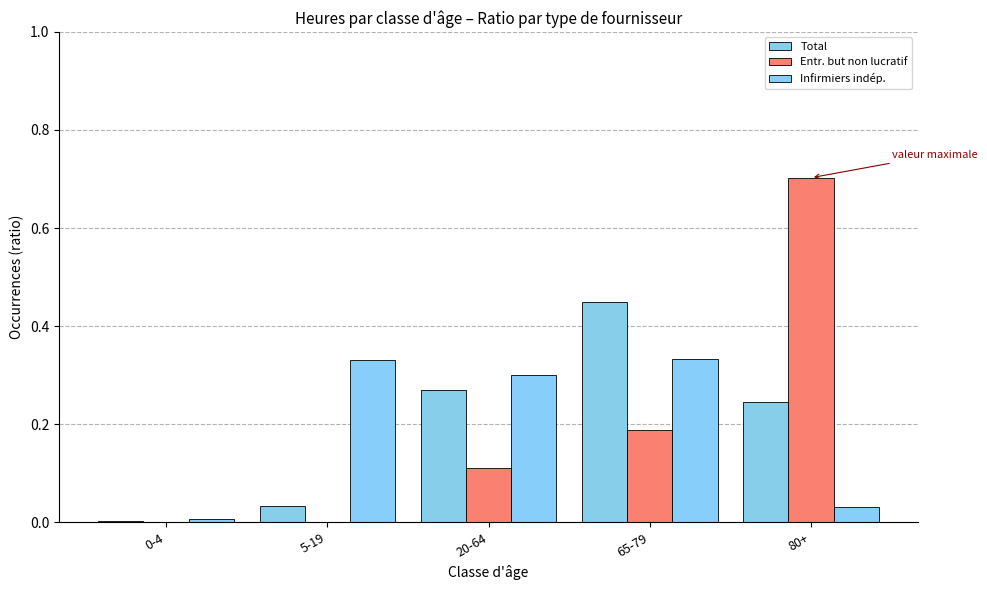

At which label does Entr. but non lucratif reach its peak?

80+